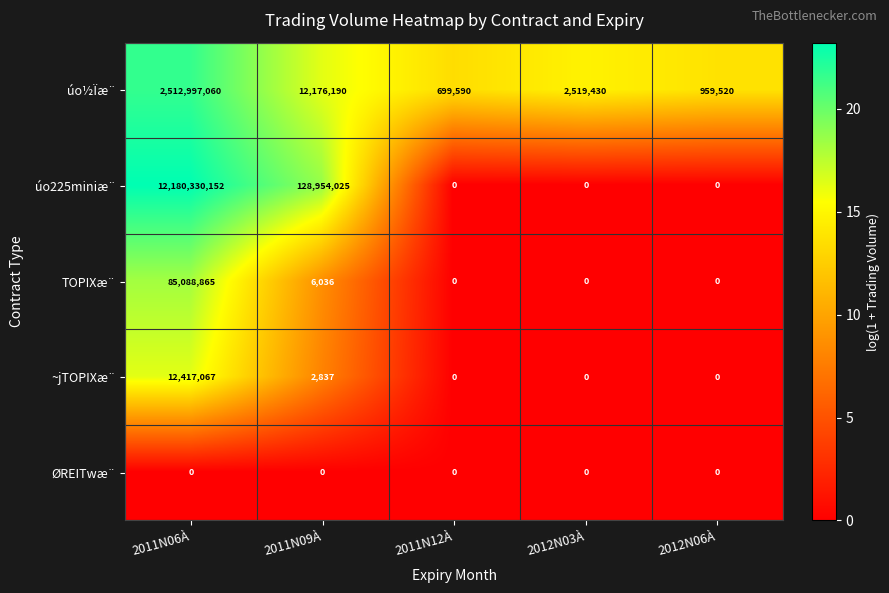

Between 2011N09À and 2011N12À, which series saw the biggest shift?

úo225miniæ¨